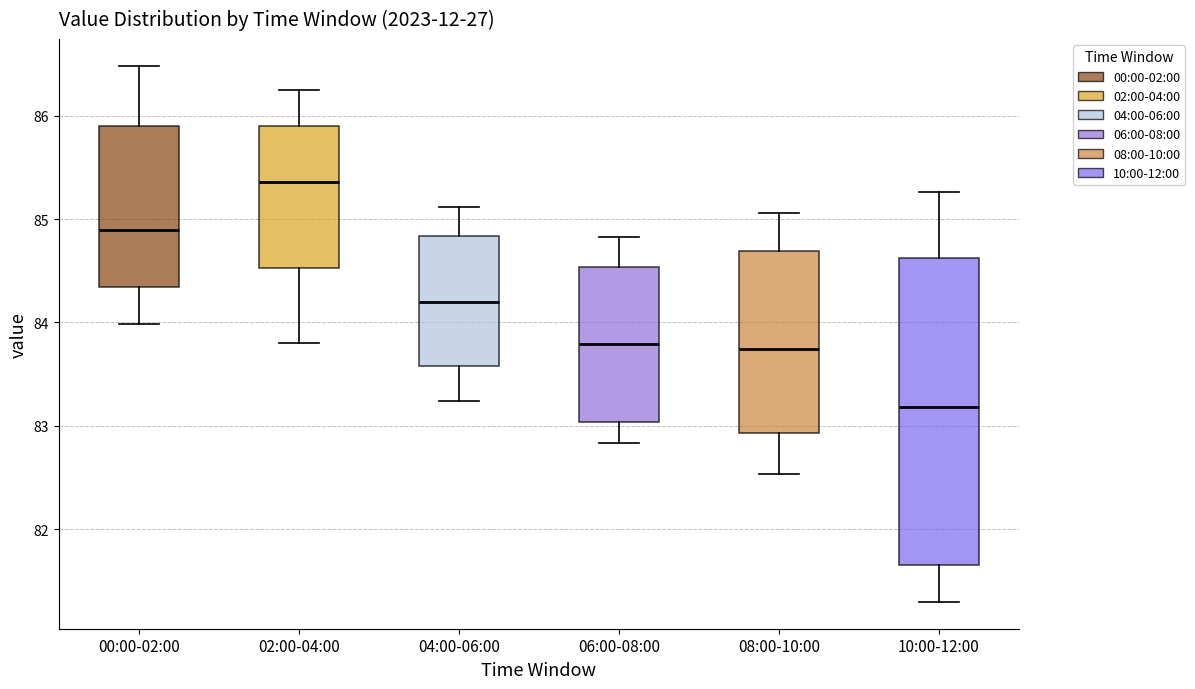

Reading left to right, transcribe this box plot: for each box, give where its median line is, the range the box spans, and where its two whiskers end, as read against the y-axis. The values are not printed on the chart, so give them approximately, as read against the axis.

00:00-02:00: median 84.9, box 84.3 to 85.9, whiskers 84.0 to 86.5
02:00-04:00: median 85.4, box 84.5 to 85.9, whiskers 83.8 to 86.3
04:00-06:00: median 84.2, box 83.6 to 84.8, whiskers 83.2 to 85.1
06:00-08:00: median 83.8, box 83.0 to 84.5, whiskers 82.8 to 84.8
08:00-10:00: median 83.7, box 82.9 to 84.7, whiskers 82.5 to 85.1
10:00-12:00: median 83.2, box 81.7 to 84.6, whiskers 81.3 to 85.3